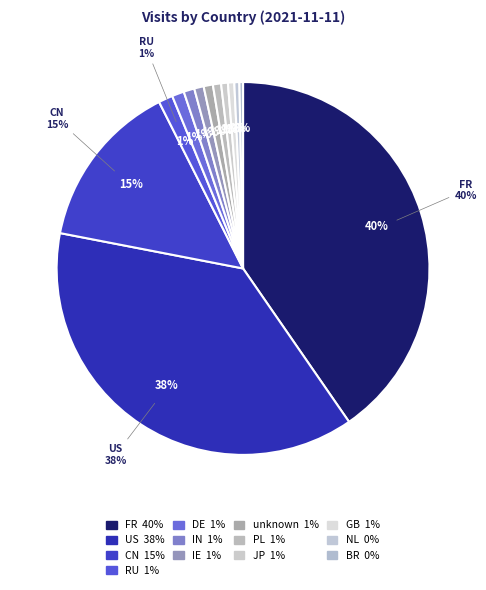

How many segments does this pie chart have?

13